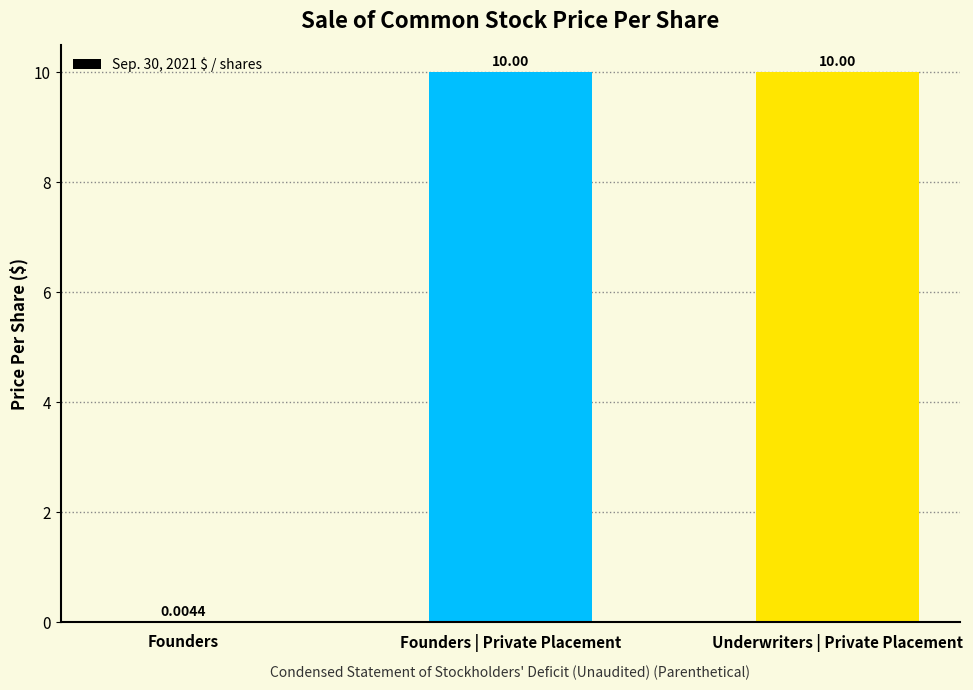

True or false: the data shows 10.0 at Founders | Private Placement.

True